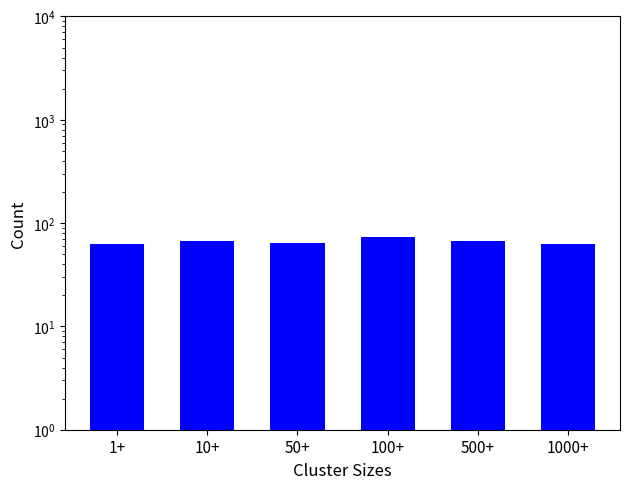

Is it true that the value at 500+ is 67?

True